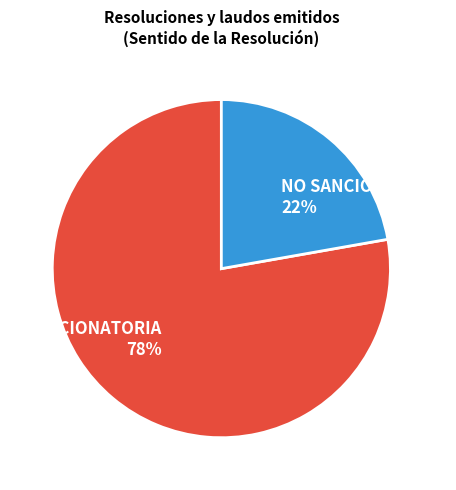

What is the largest slice in the pie chart?

SANCIONATORIA